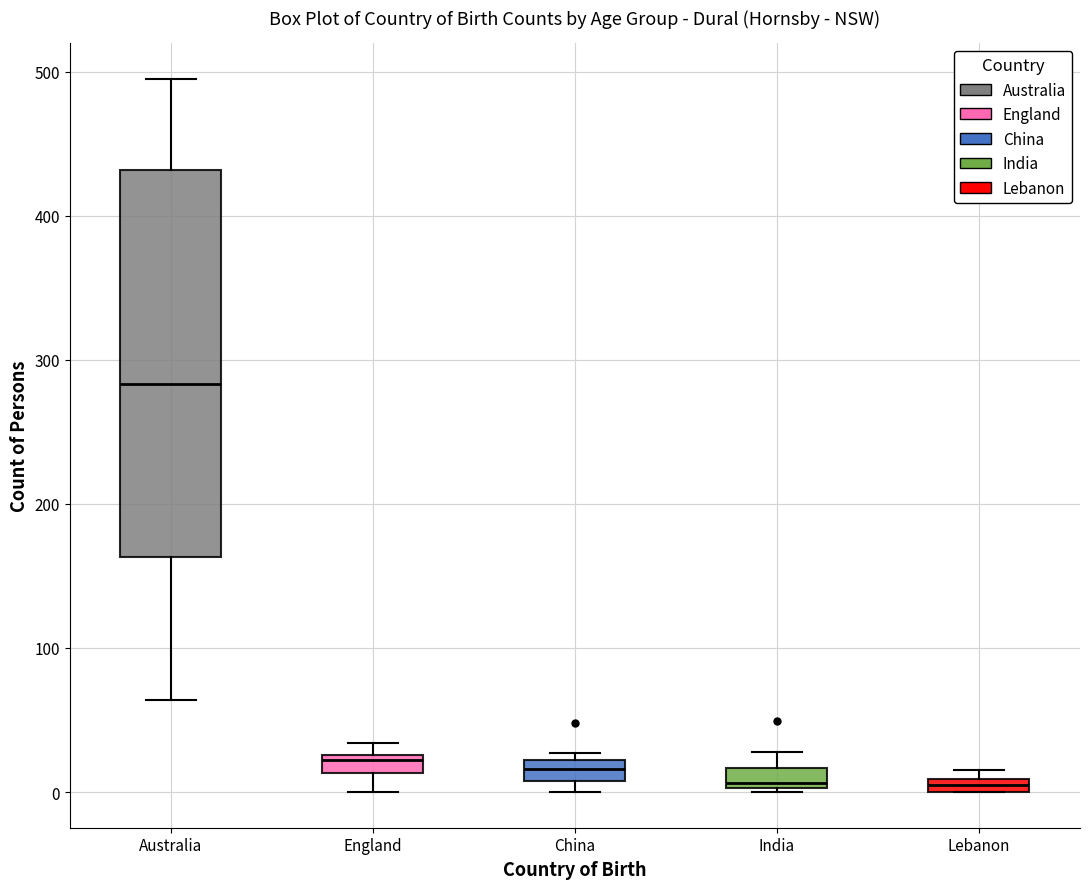

Where does the median line of the box for India sit on the y-axis? The values are not printed on the chart, so give them approximately, as read against the axis.

10